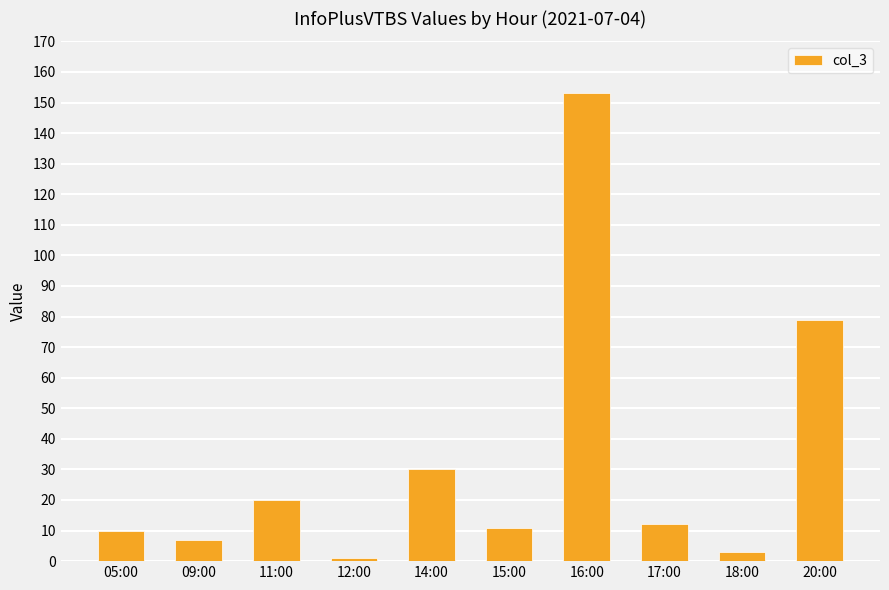

What position from the right is 20:00?

1